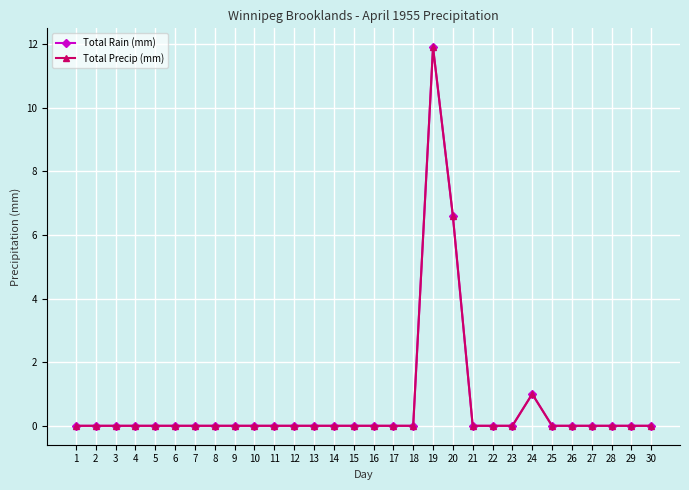

Is the value of Total Rain (mm) at 5 greater than the value of Total Precip (mm) at 29?

No